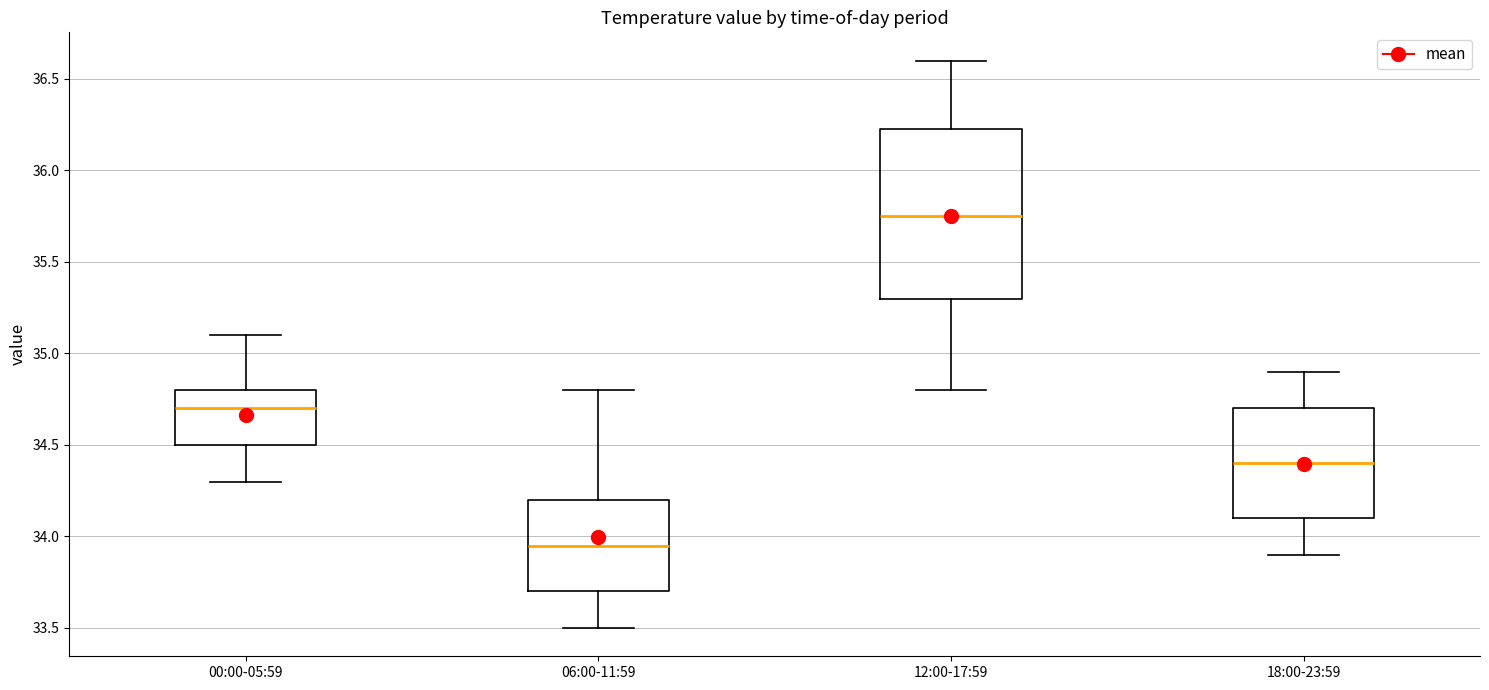

Reading left to right, read every box against the y-axis: the position of its median line, the range the box covers, and the ends of its whiskers. The values are not printed on the chart, so give them approximately, as read against the axis.

00:00-05:59: median 34.70, box 34.50 to 34.80, whiskers 34.30 to 35.10
06:00-11:59: median 33.95, box 33.70 to 34.20, whiskers 33.50 to 34.80
12:00-17:59: median 35.75, box 35.30 to 36.25, whiskers 34.80 to 36.60
18:00-23:59: median 34.40, box 34.10 to 34.70, whiskers 33.90 to 34.90